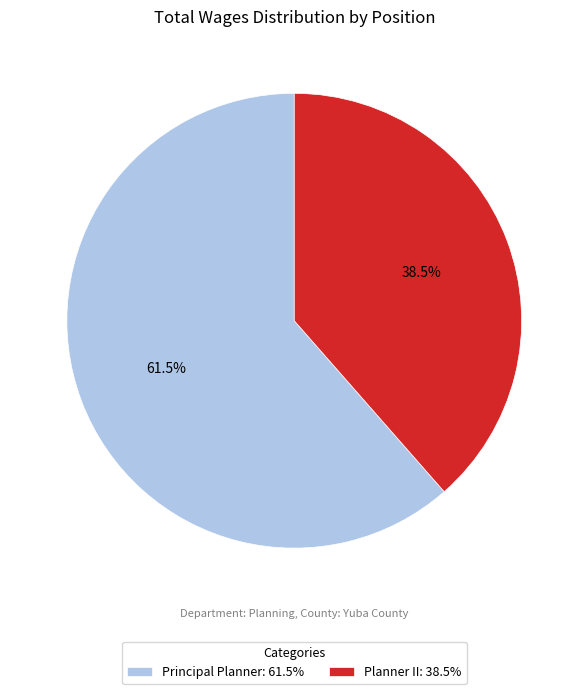

The Principal Planner slice represents 75% of the pie. True or false?

False